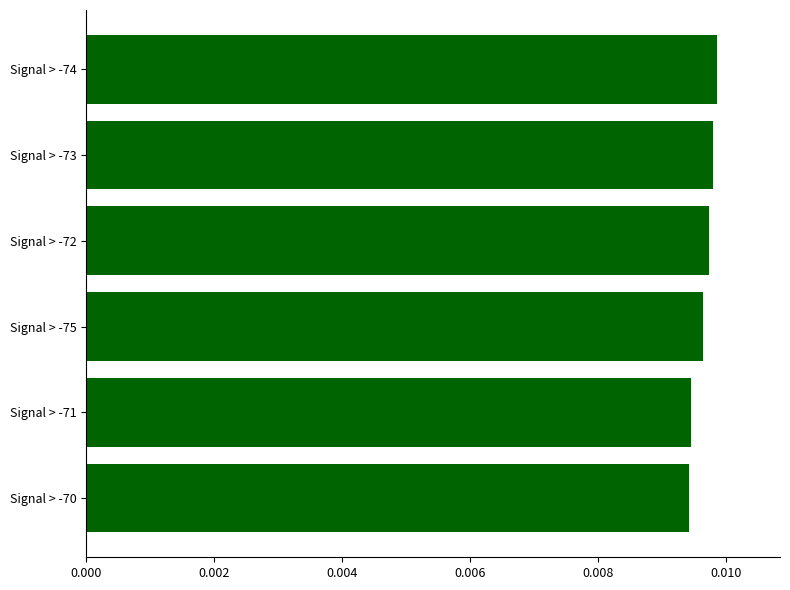

Count the values in the range 0 to 1.

6